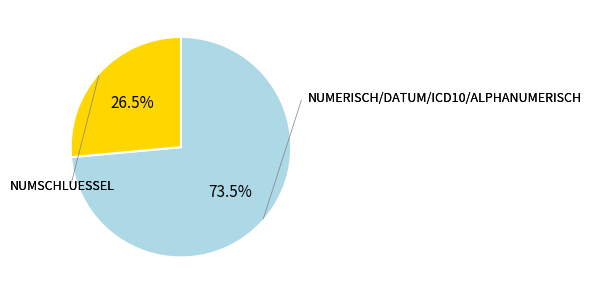

Is there any slice that represents more than half of the pie?

Yes